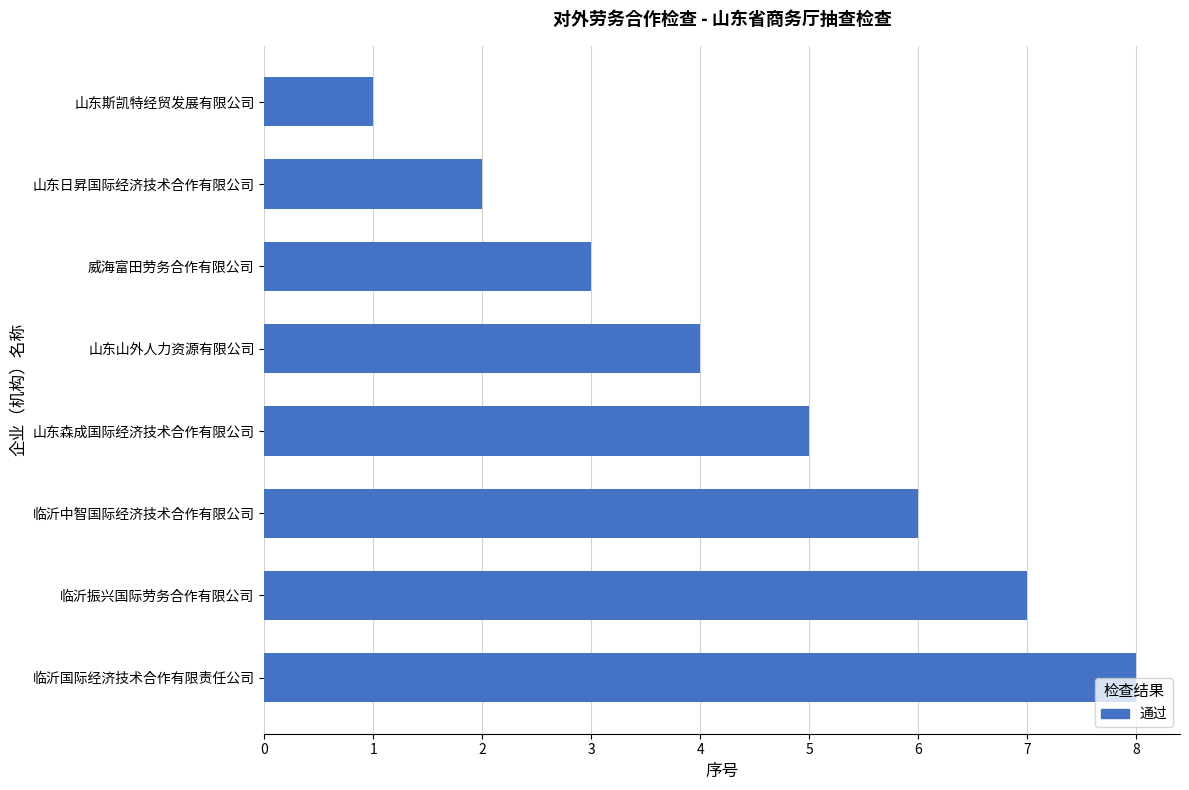

What position from the bottom is 山东斯凯特经贸发展有限公司?

8